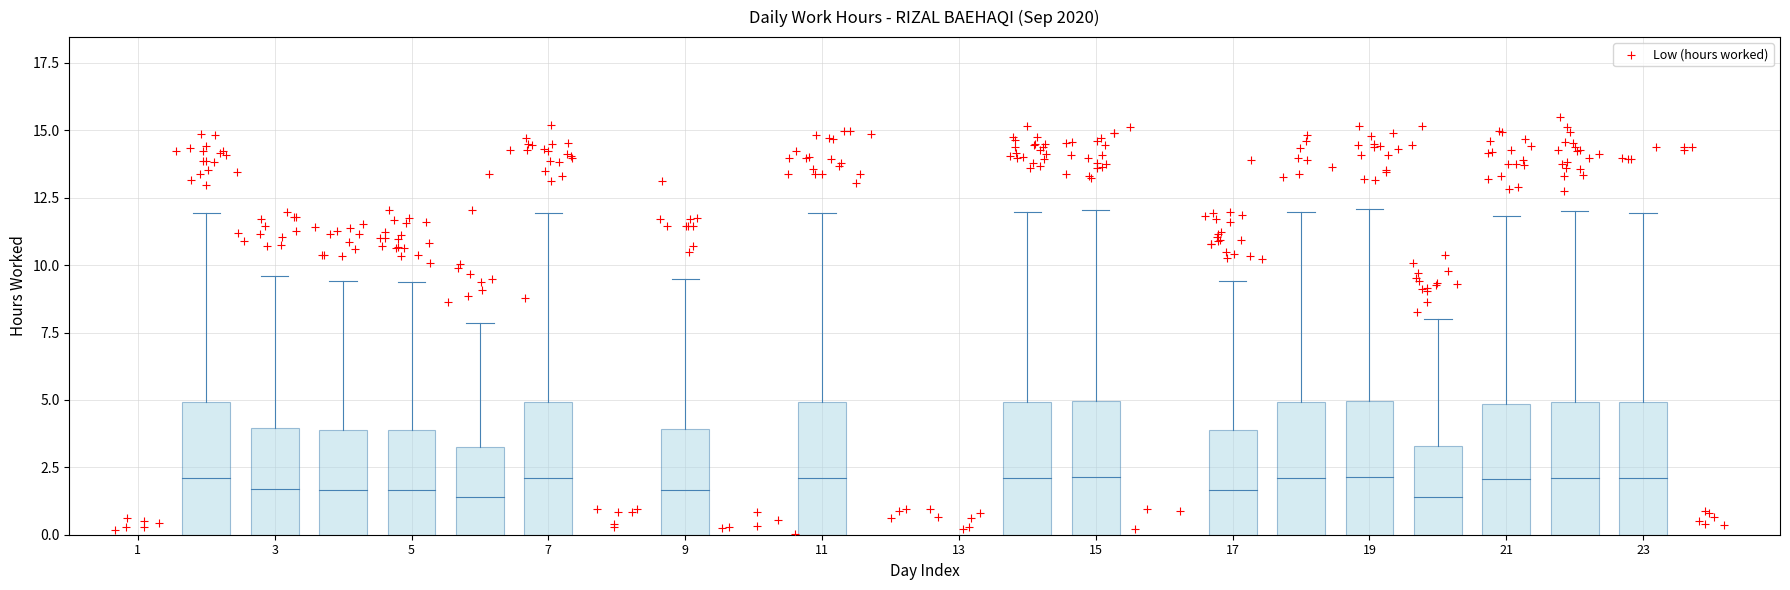

What Y value in the scatter plot is closest to 7?

8.2